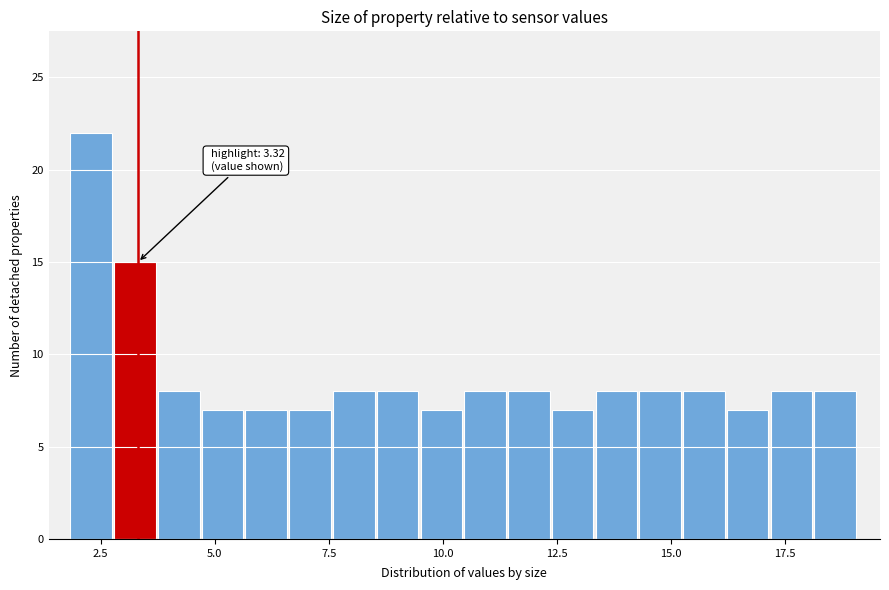

Read against the x-axis, roughly where is the centre of the tallest bar?

2.5